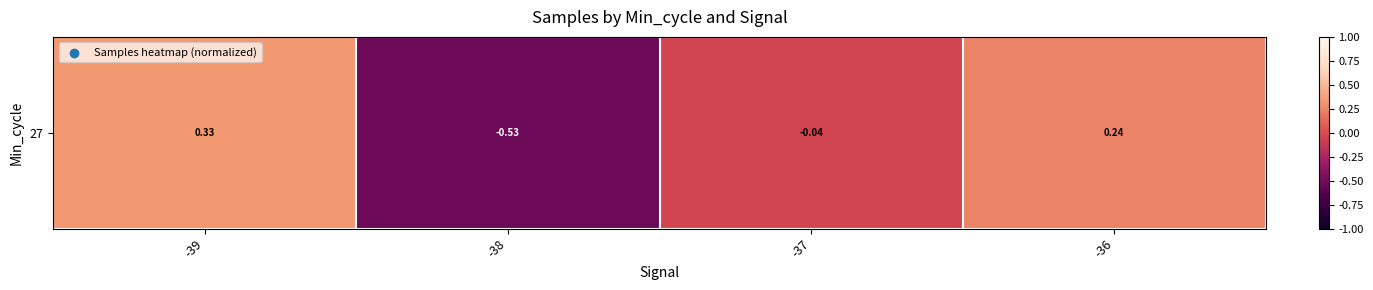

How many positive values are there?

2